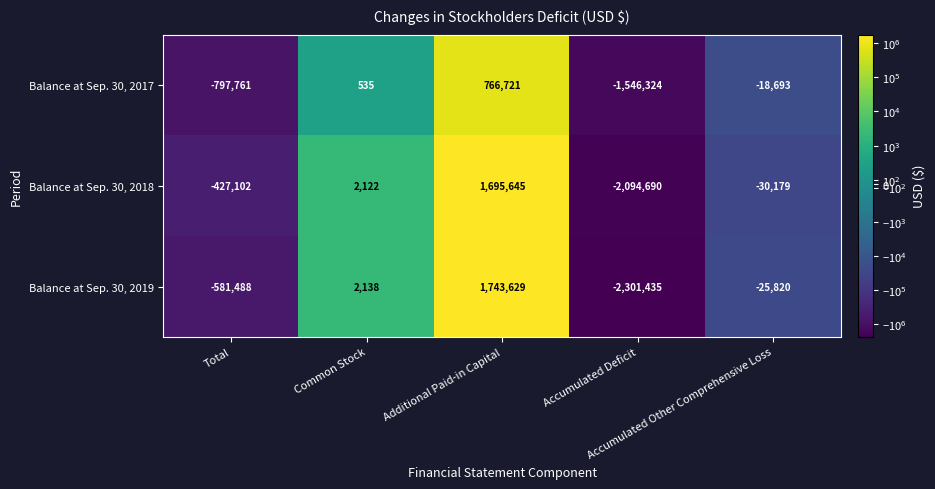

How many values in Balance at Sep. 30, 2018 are above zero?

2